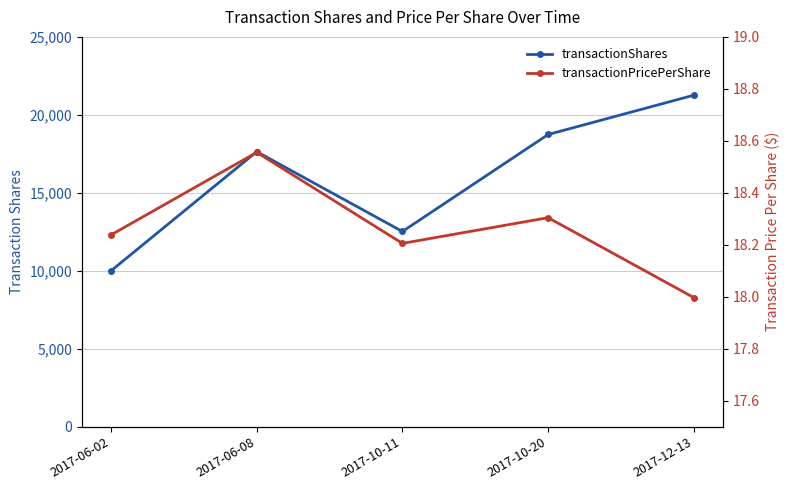

How many data points does each series have?

5